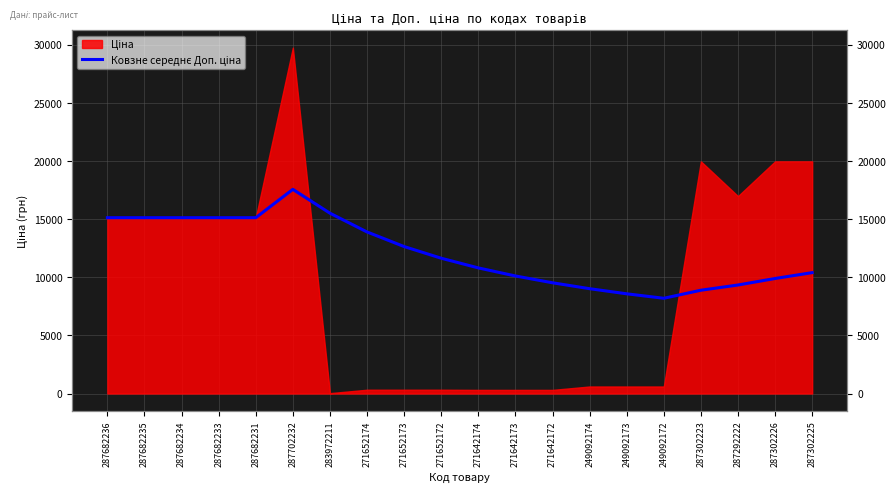

What position from the right is 287292222?

3